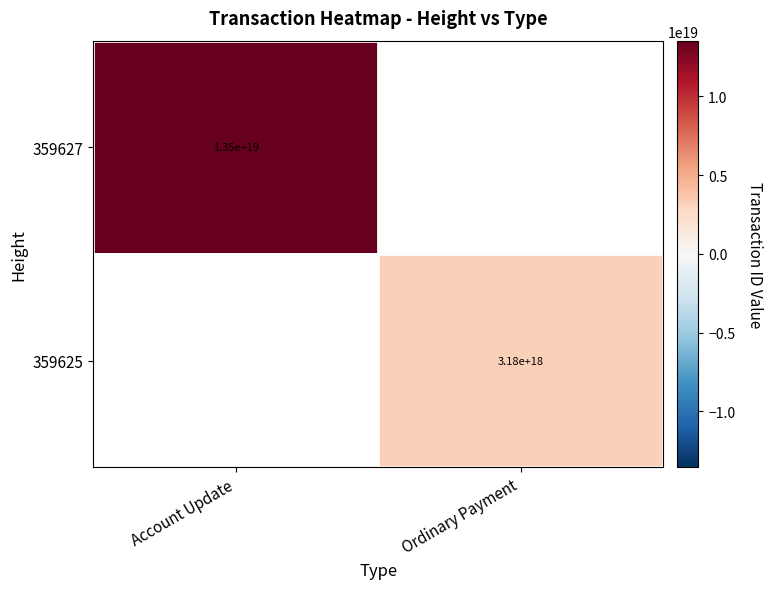

The value of 359625 at Ordinary Payment is 3180000000000000000. True or false?

True